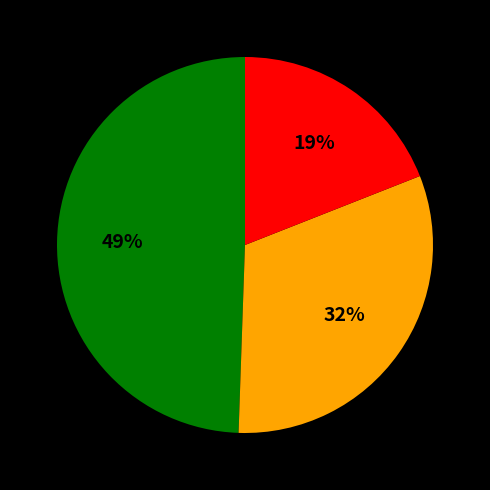

Does any single category account for the majority?

No